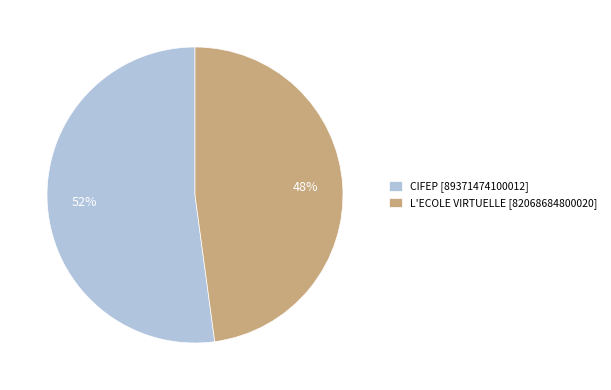

How many slices are in this pie chart?

2